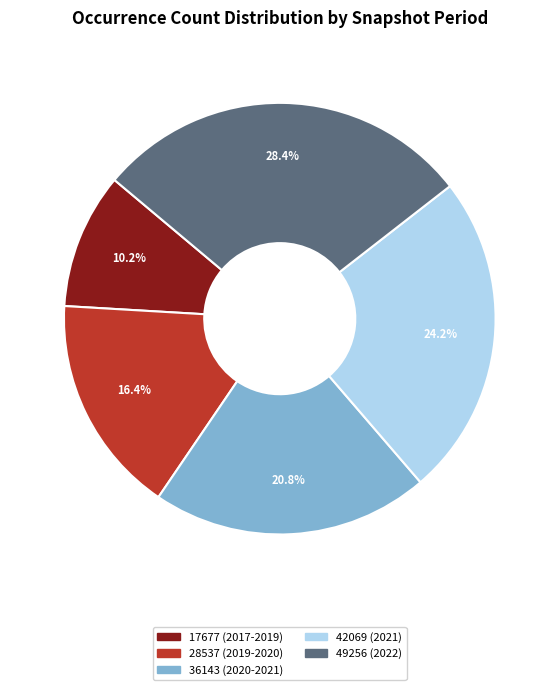

Which slice is the smallest?

17677 (2017-2019)